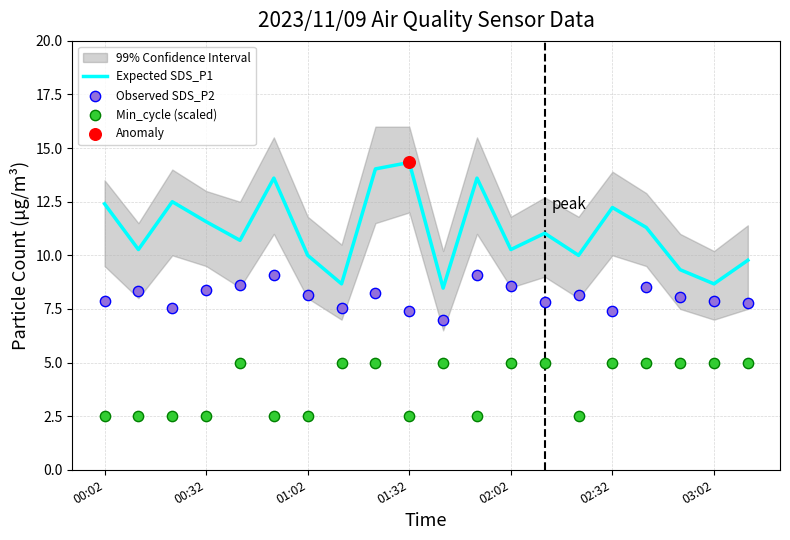

At how many categories does at least one series exceed 3?

20